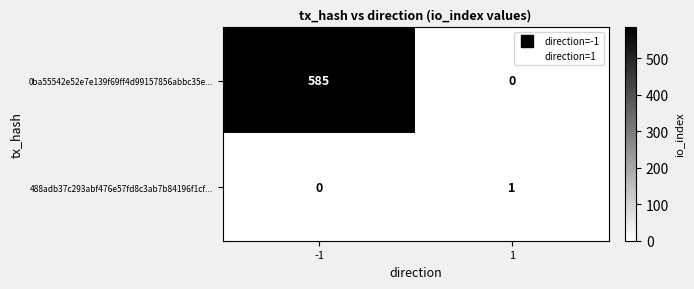

At -1, list the series in order from smallest to largest.

488adb37c293abf476e57fd8c3ab7b84196f1cf..., 0ba55542e52e7e139f69ff4d99157856abbc35e...